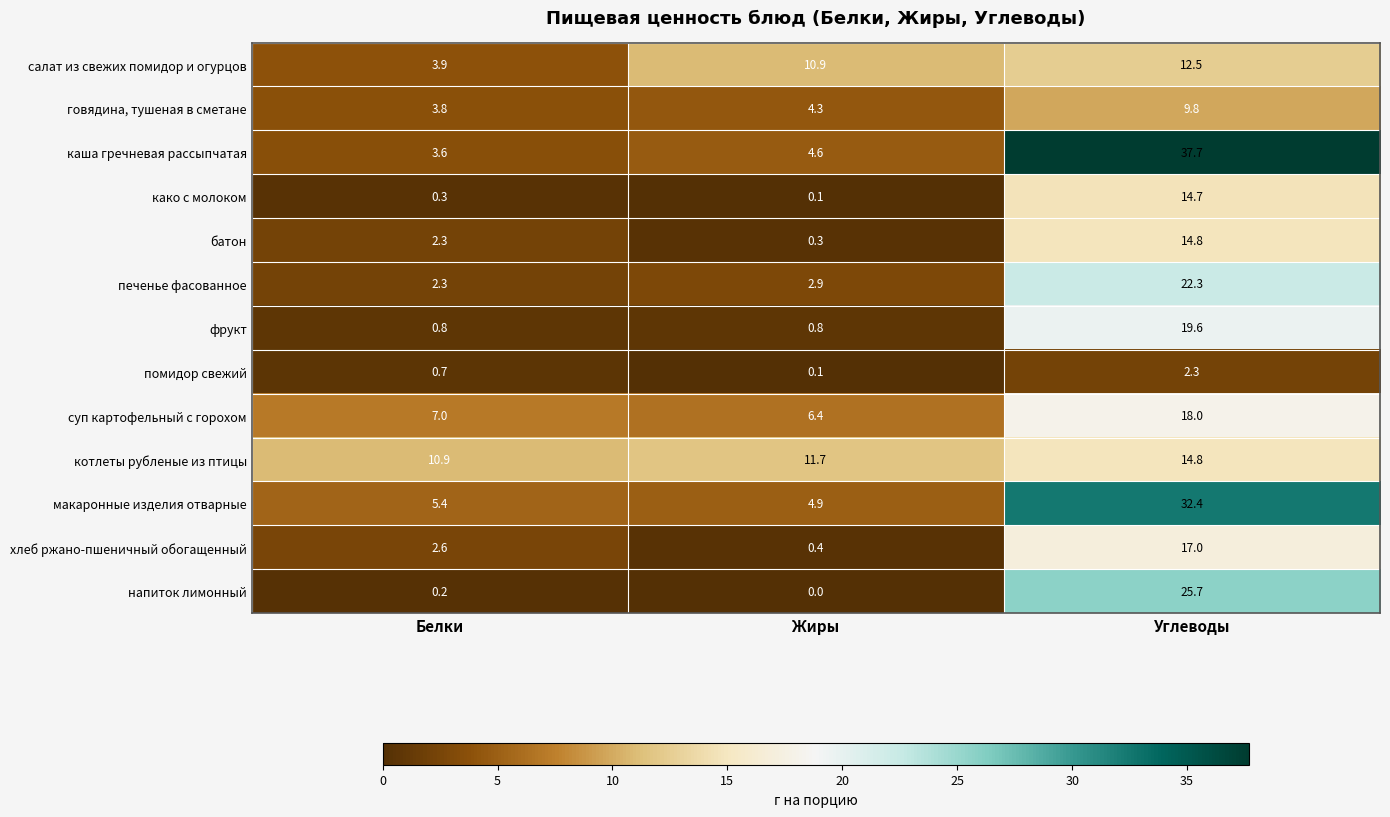

At which label does салат из свежих помидор и огурцов reach its minimum?

Белки